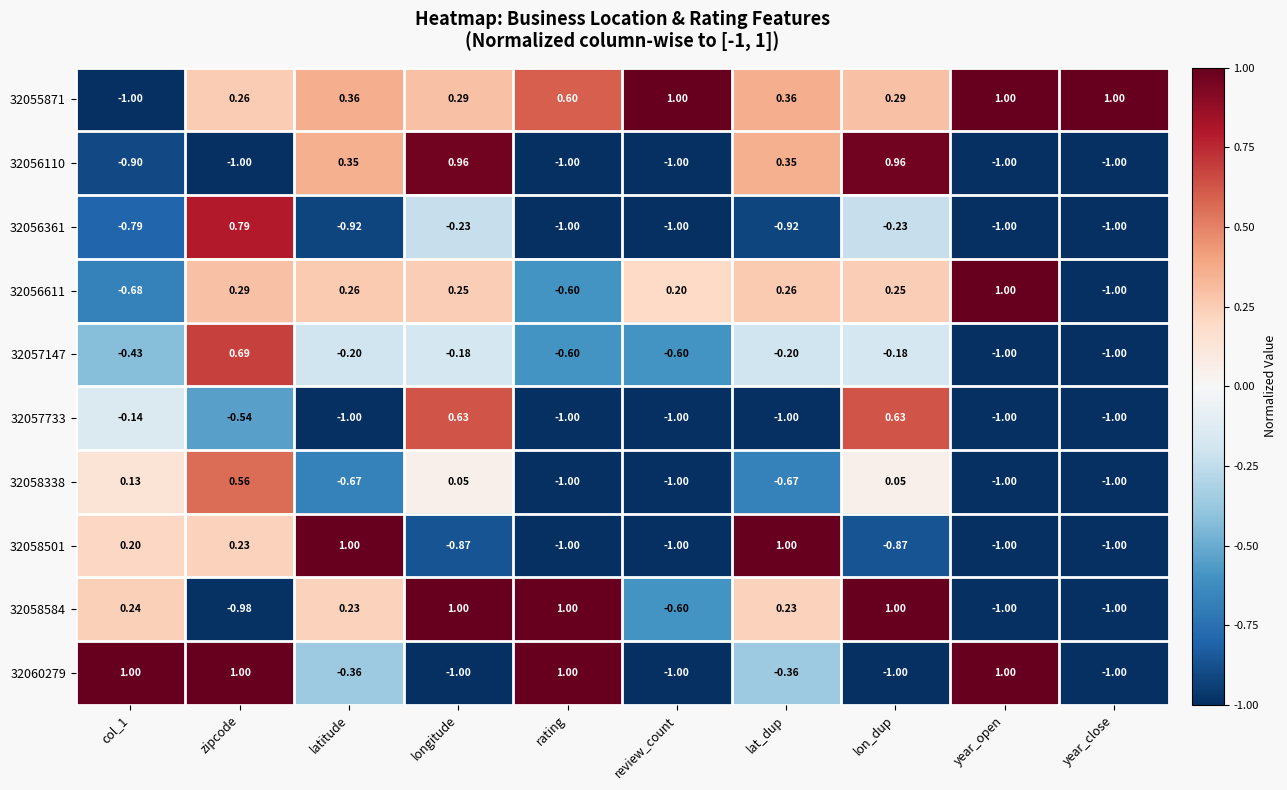

Which series changed the most between review_count and year_open?

32060279